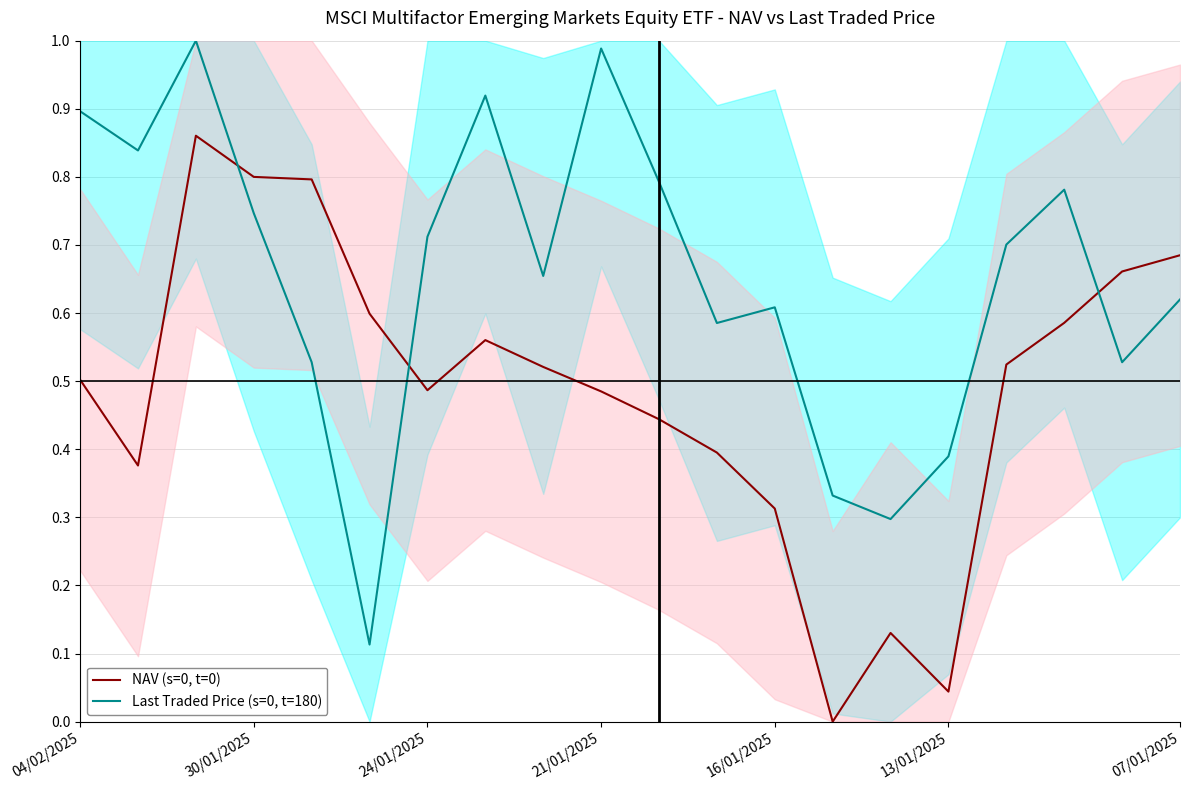

True or false: Last Traded Price (s=0, t=180) has a value of 0.5 at 21/01/2025.

False